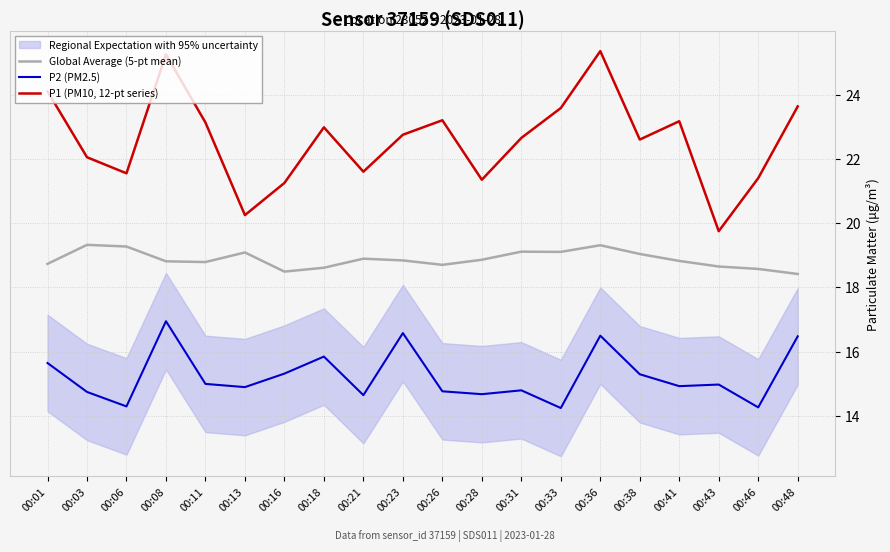

Rank the series by their average value, from lowest to highest.

P2 (PM2.5), Global Average (5-pt mean), P1 (PM10, 12-pt series)